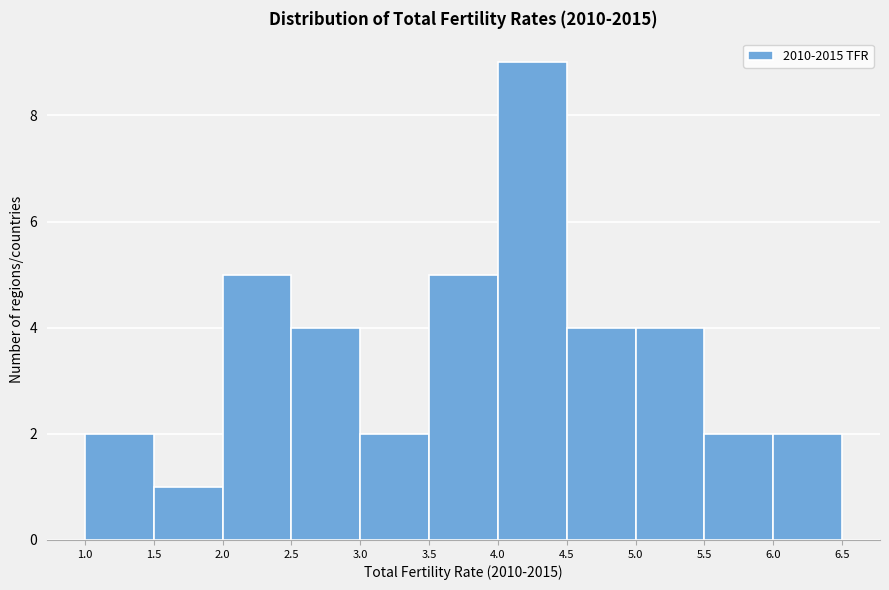

Which range on the x-axis has the tallest bar?

4.0 to 4.5